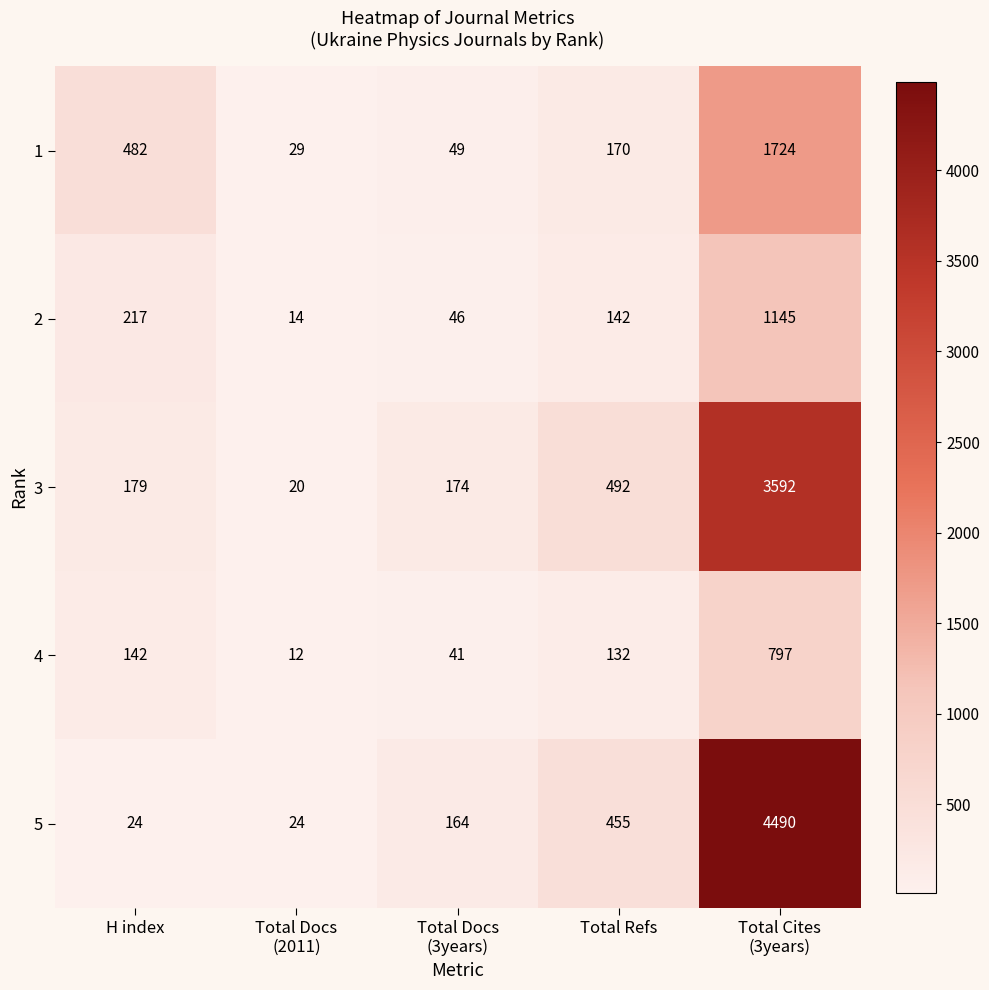

Which series has the largest total across all categories?

5